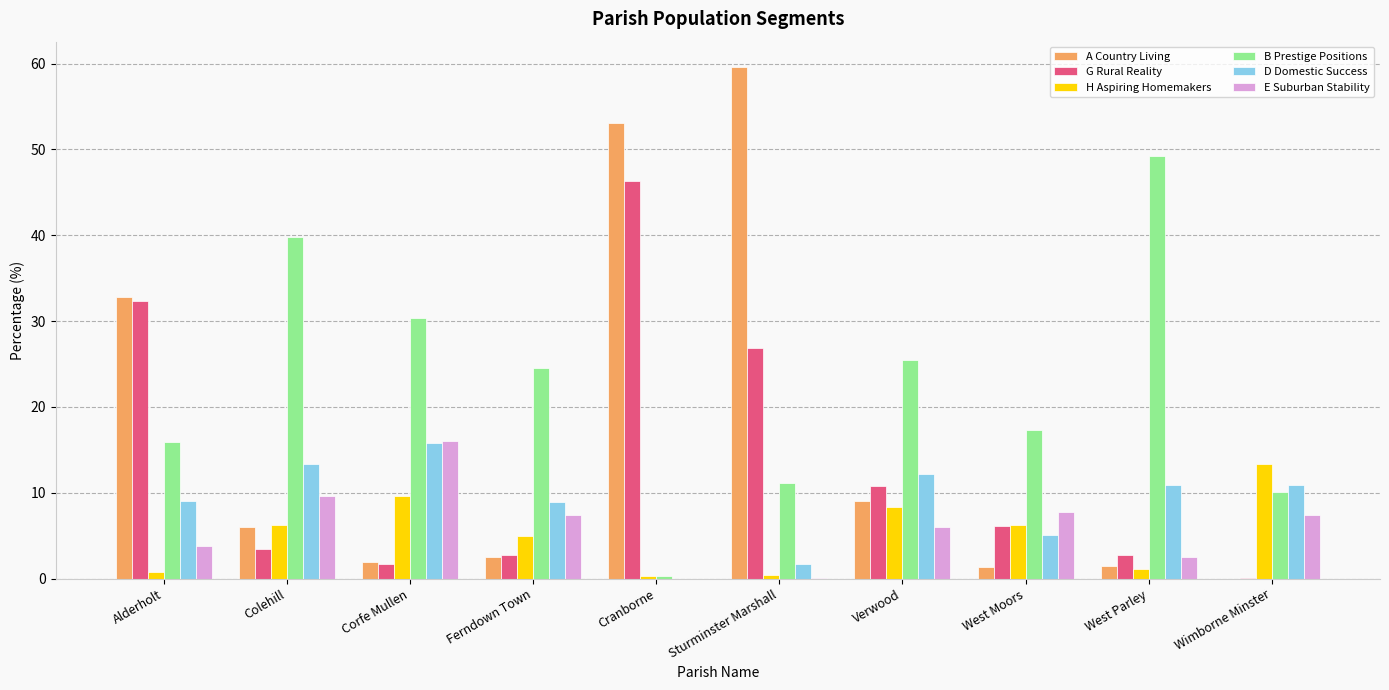

What is the sum of the H Aspiring Homemakers values at Sturminster Marshall and Alderholt?

1.1